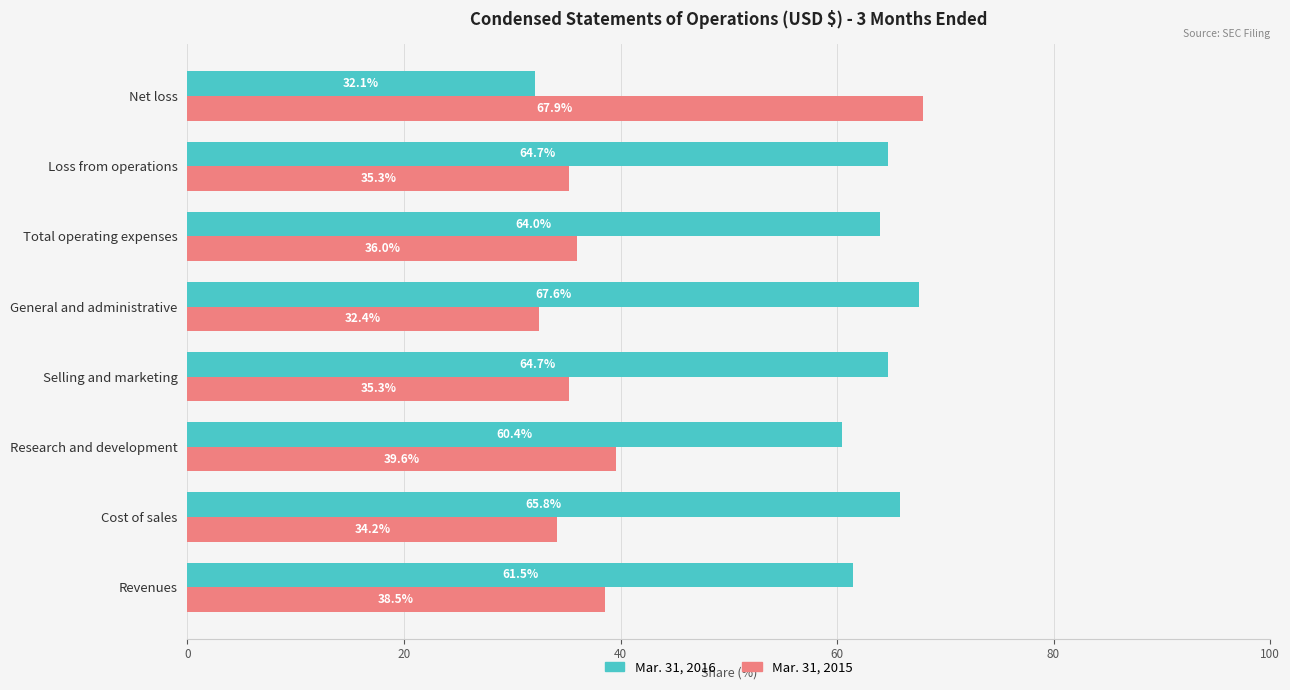

The value of Mar. 31, 2015 at General and administrative is 32.4. True or false?

True